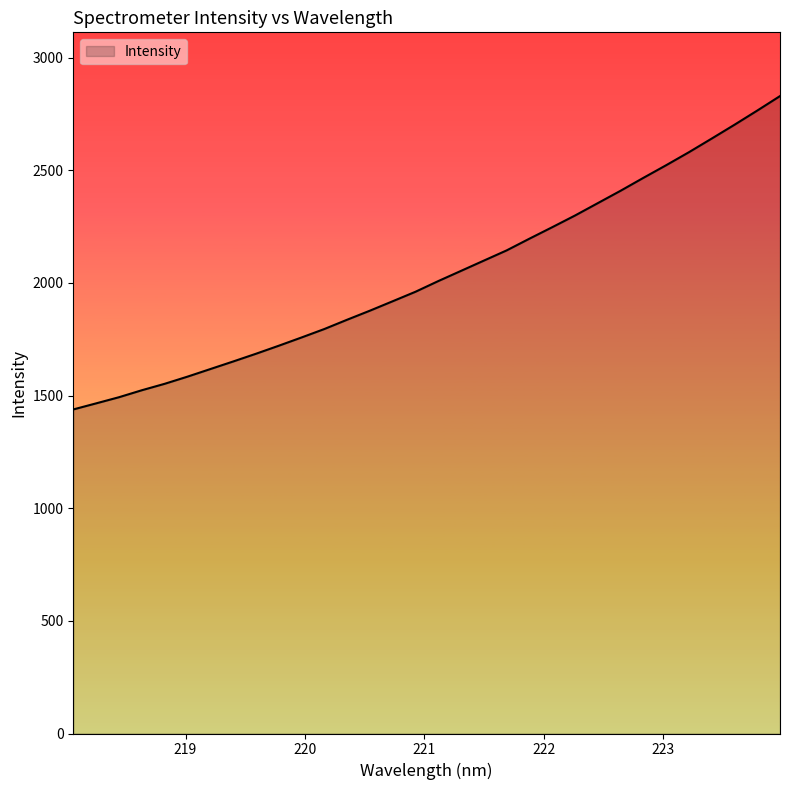

What is the smallest value displayed?

1438.6